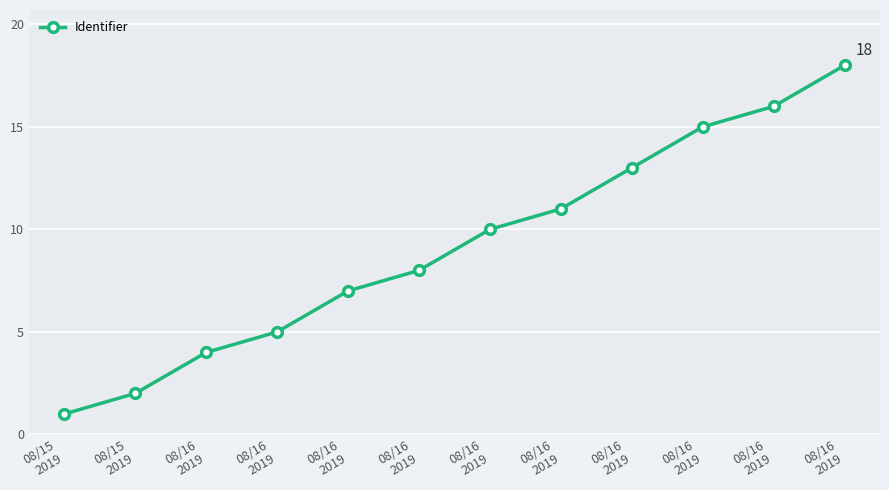

Is it true that the value at 08/15
2019 is 1?

False